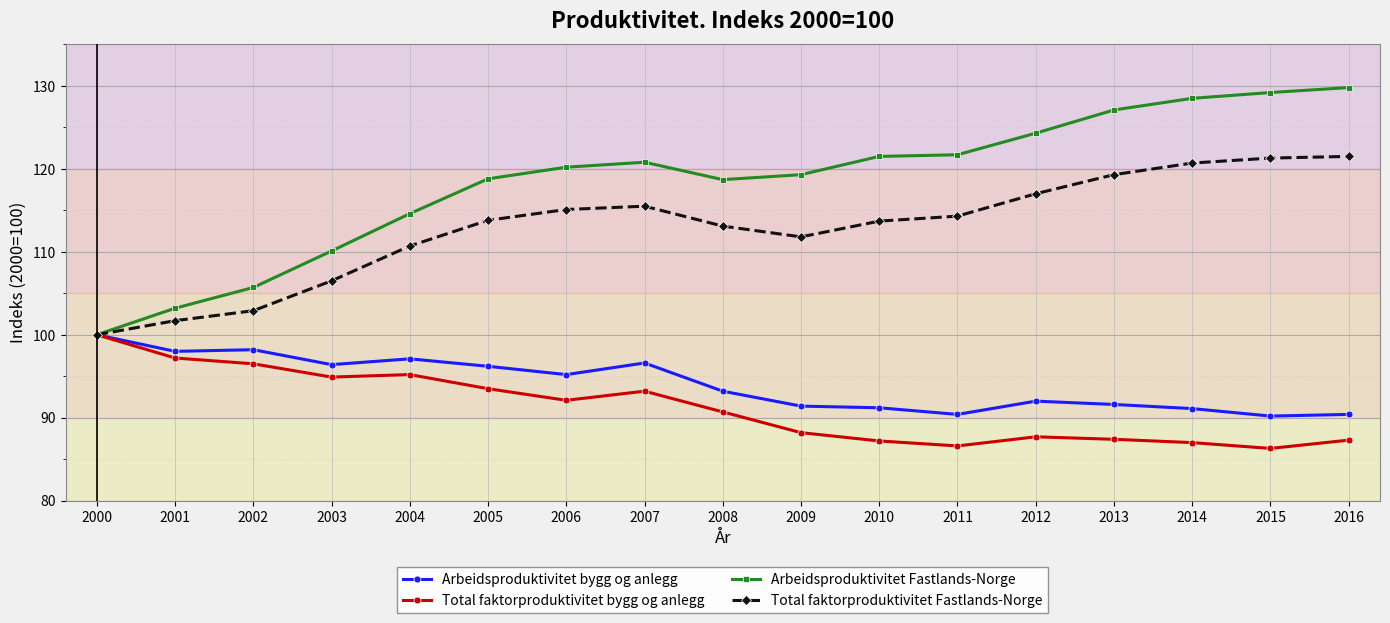

Which series has the largest range (max minus min)?

Arbeidsproduktivitet Fastlands-Norge